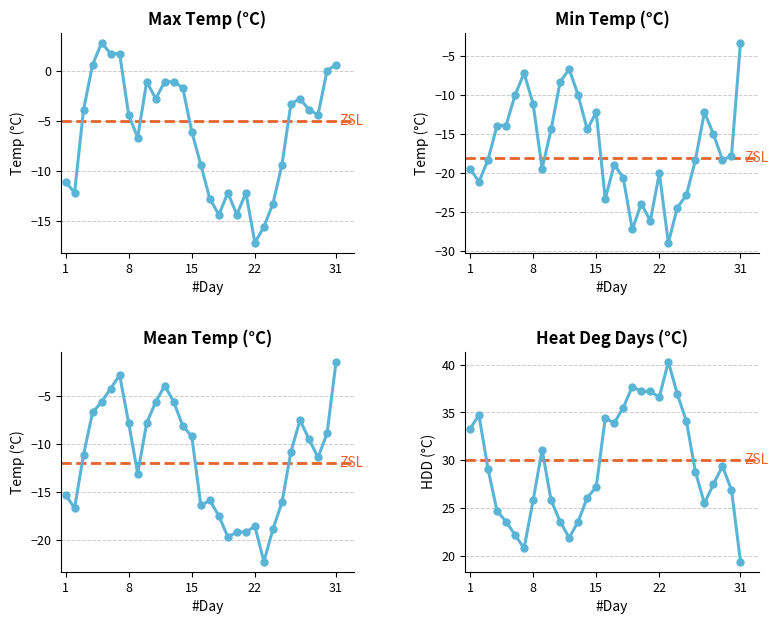

True or false: Max Temp (C) and Min Temp (C) cross at least once.

False